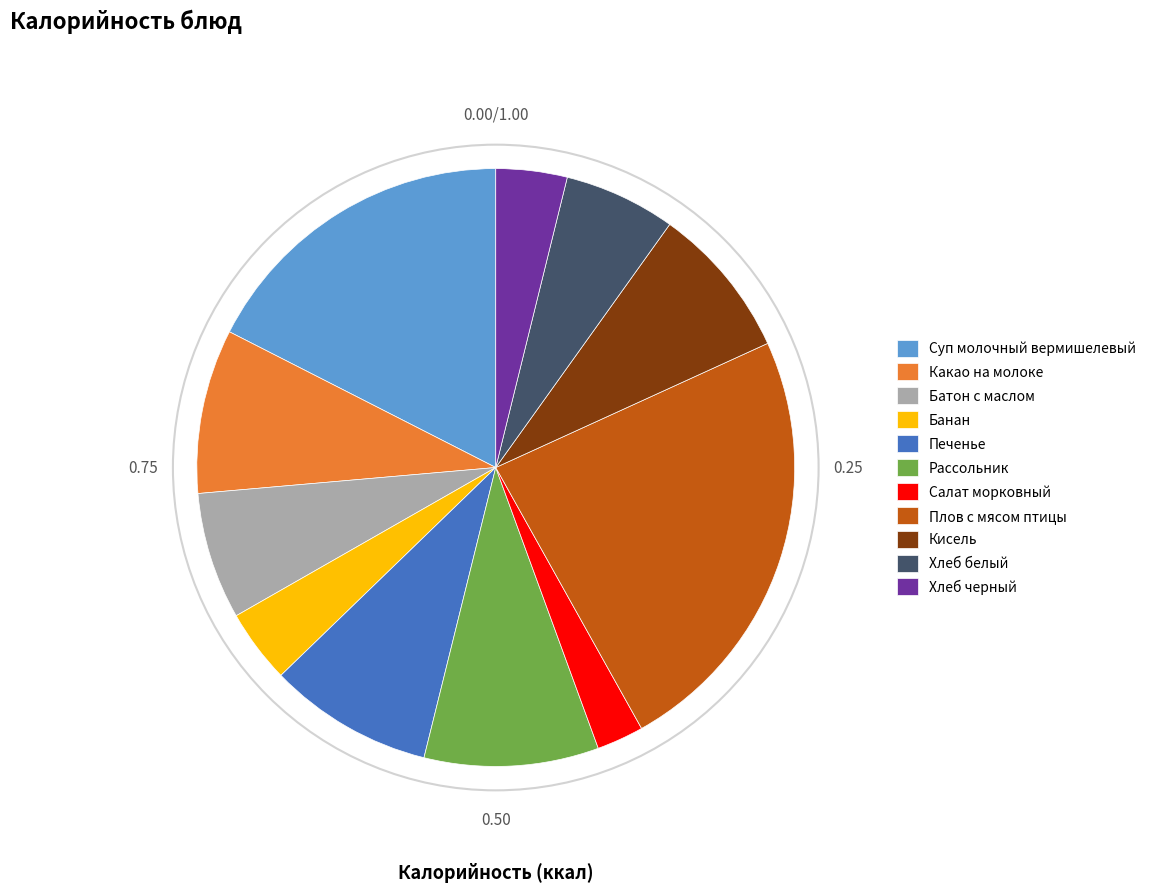

Which slice is the smallest?

Салат морковный